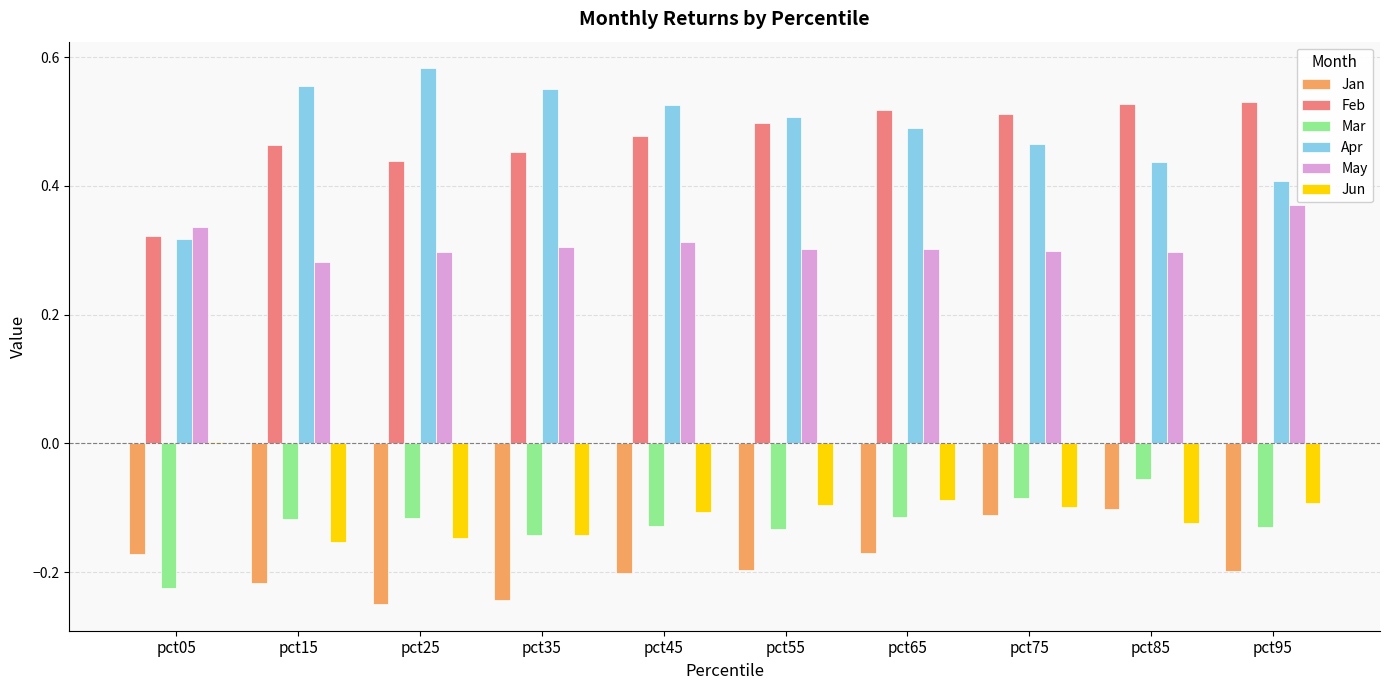

Does the chart contain stacked bars?

No